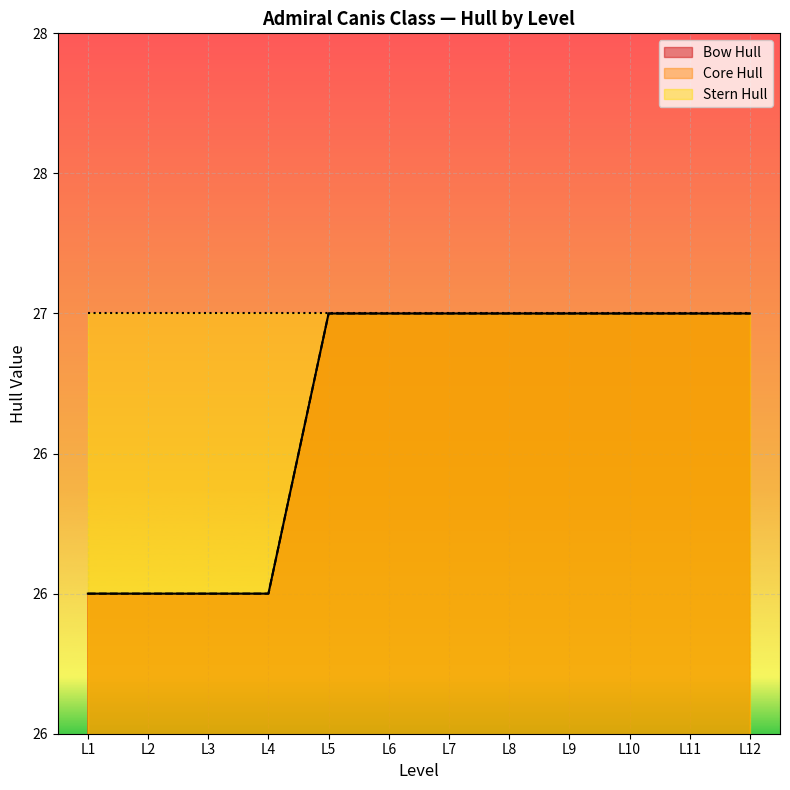

The value of Bow Hull at L8 is 27. True or false?

True